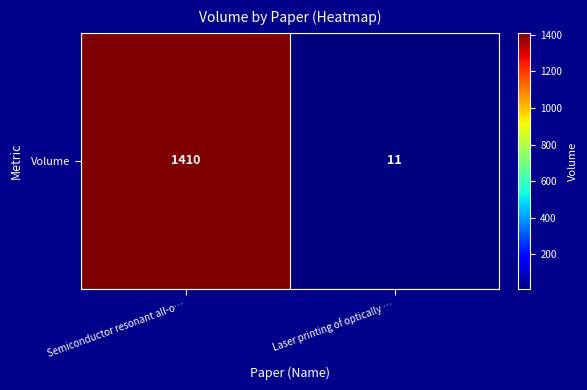

What is the difference between the values at Laser printing of optically … and Semiconductor resonant all-o…?

1399